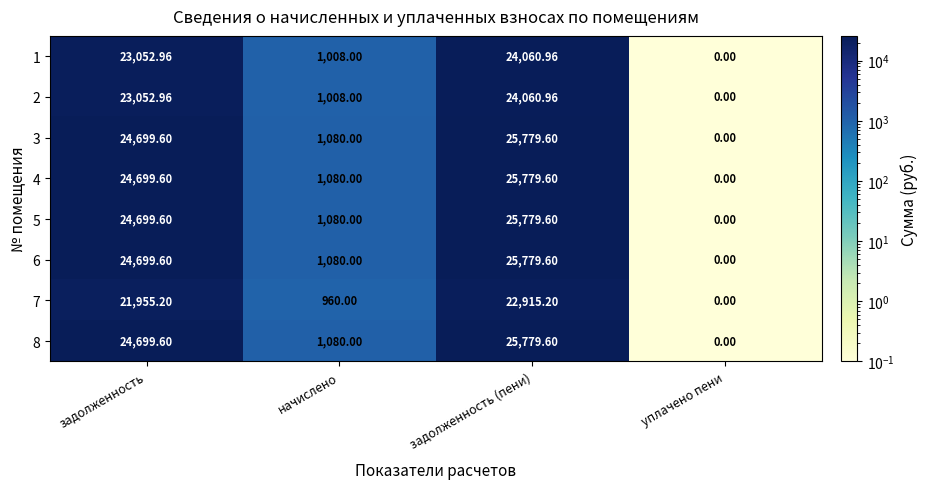

Count the number of data series in this chart.

8